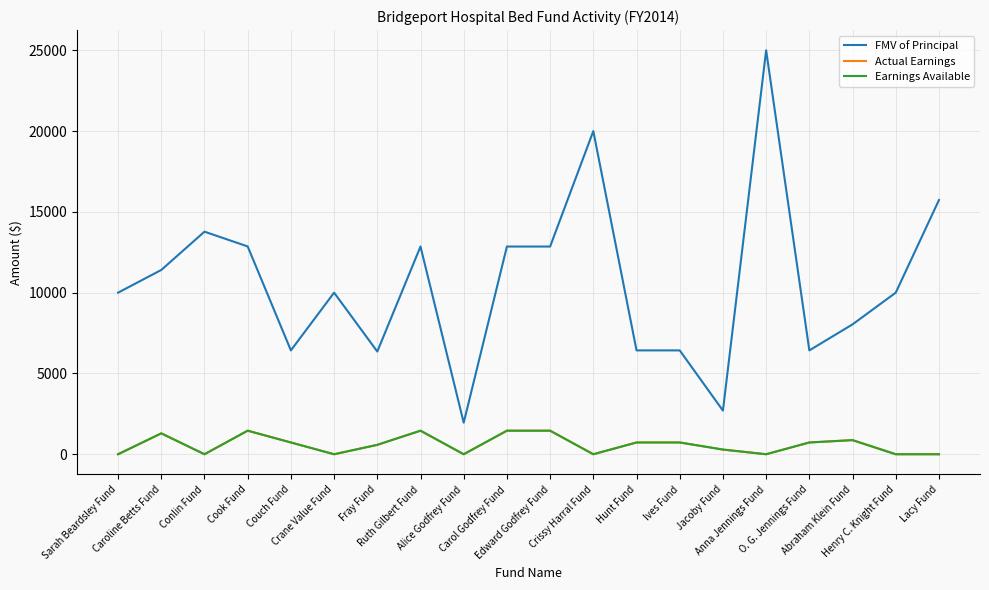

Is the value of Earnings Available at Lacy Fund greater than the value of Actual Earnings at Abraham Klein Fund?

No